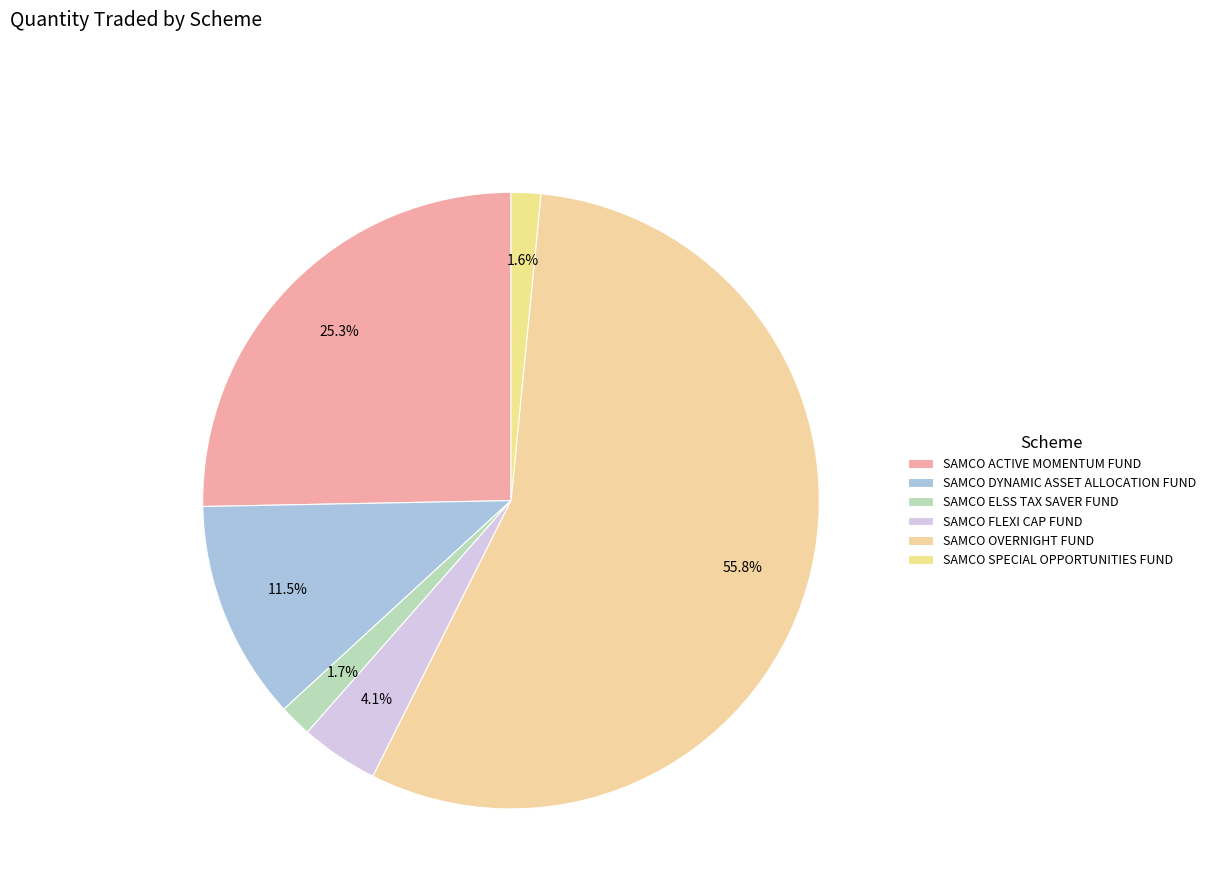

What percentage is the SAMCO ACTIVE MOMENTUM FUND slice, to the nearest percent?

25%